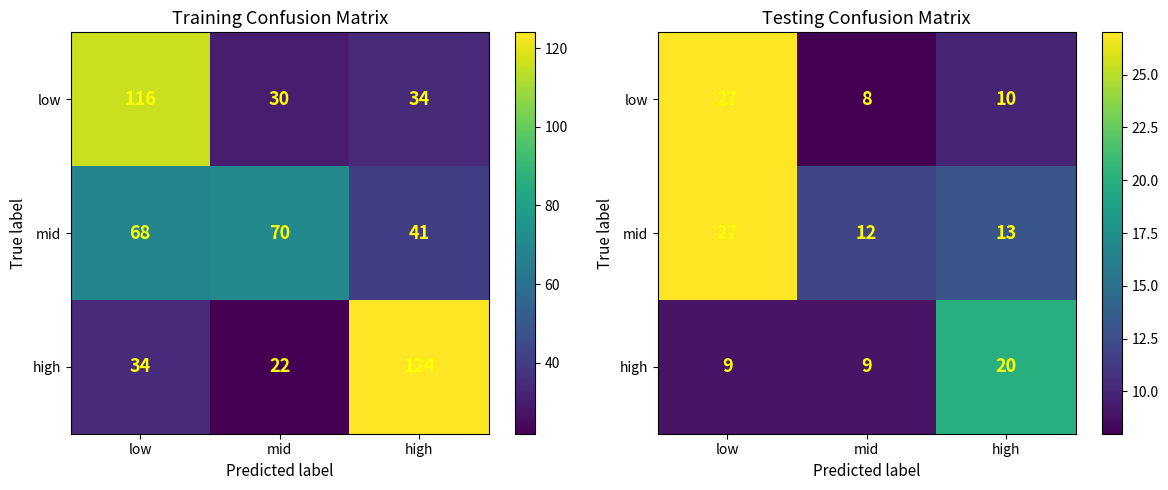

At which category is the sum across all series the highest?

low